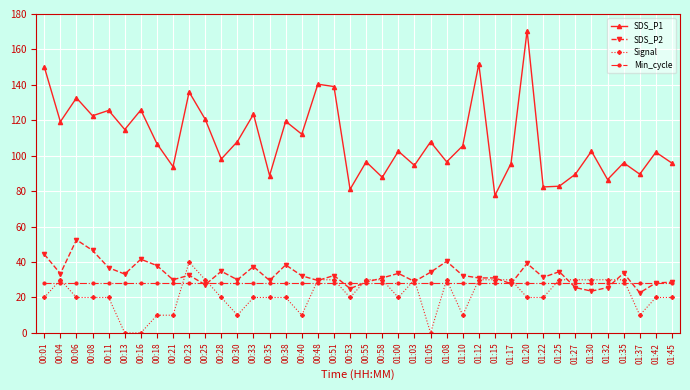

Which series has the widest spread of values?

SDS_P1